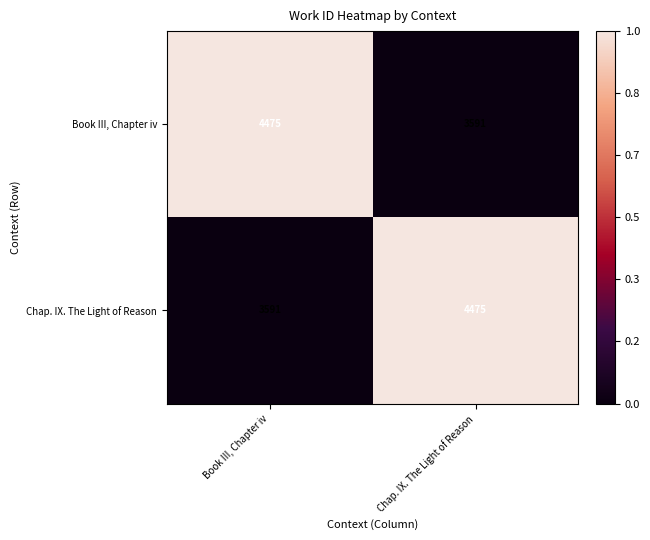

The value of Chap. IX. The Light of Reason at Book III, Chapter iv is 3591. True or false?

True